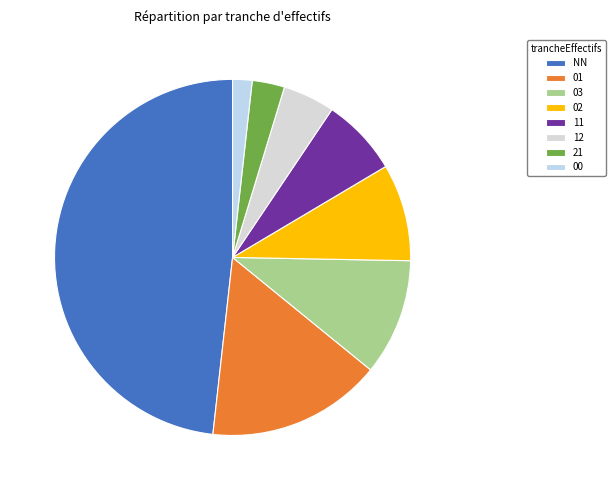

Is it true that 12 is 5% of the pie?

True